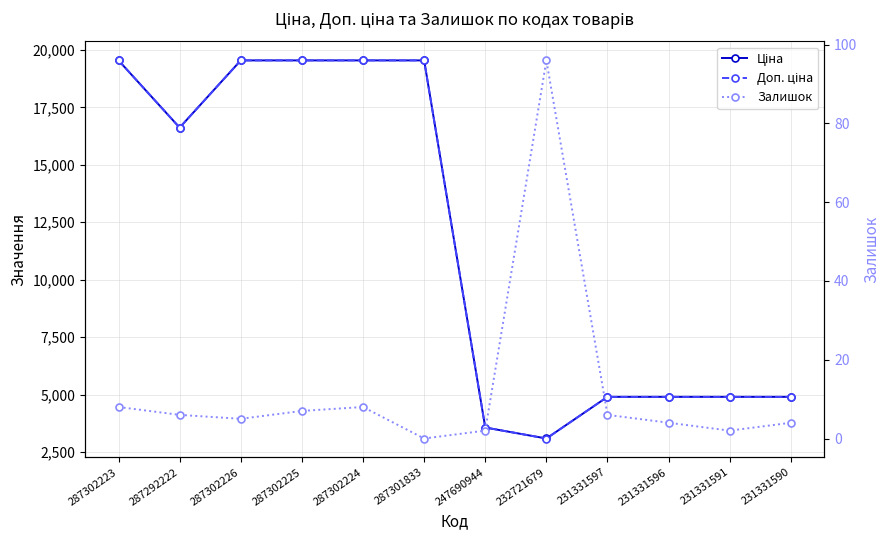

Is the value of Доп. ціна at 287302224 greater than the value of Ціна at 247690944?

Yes